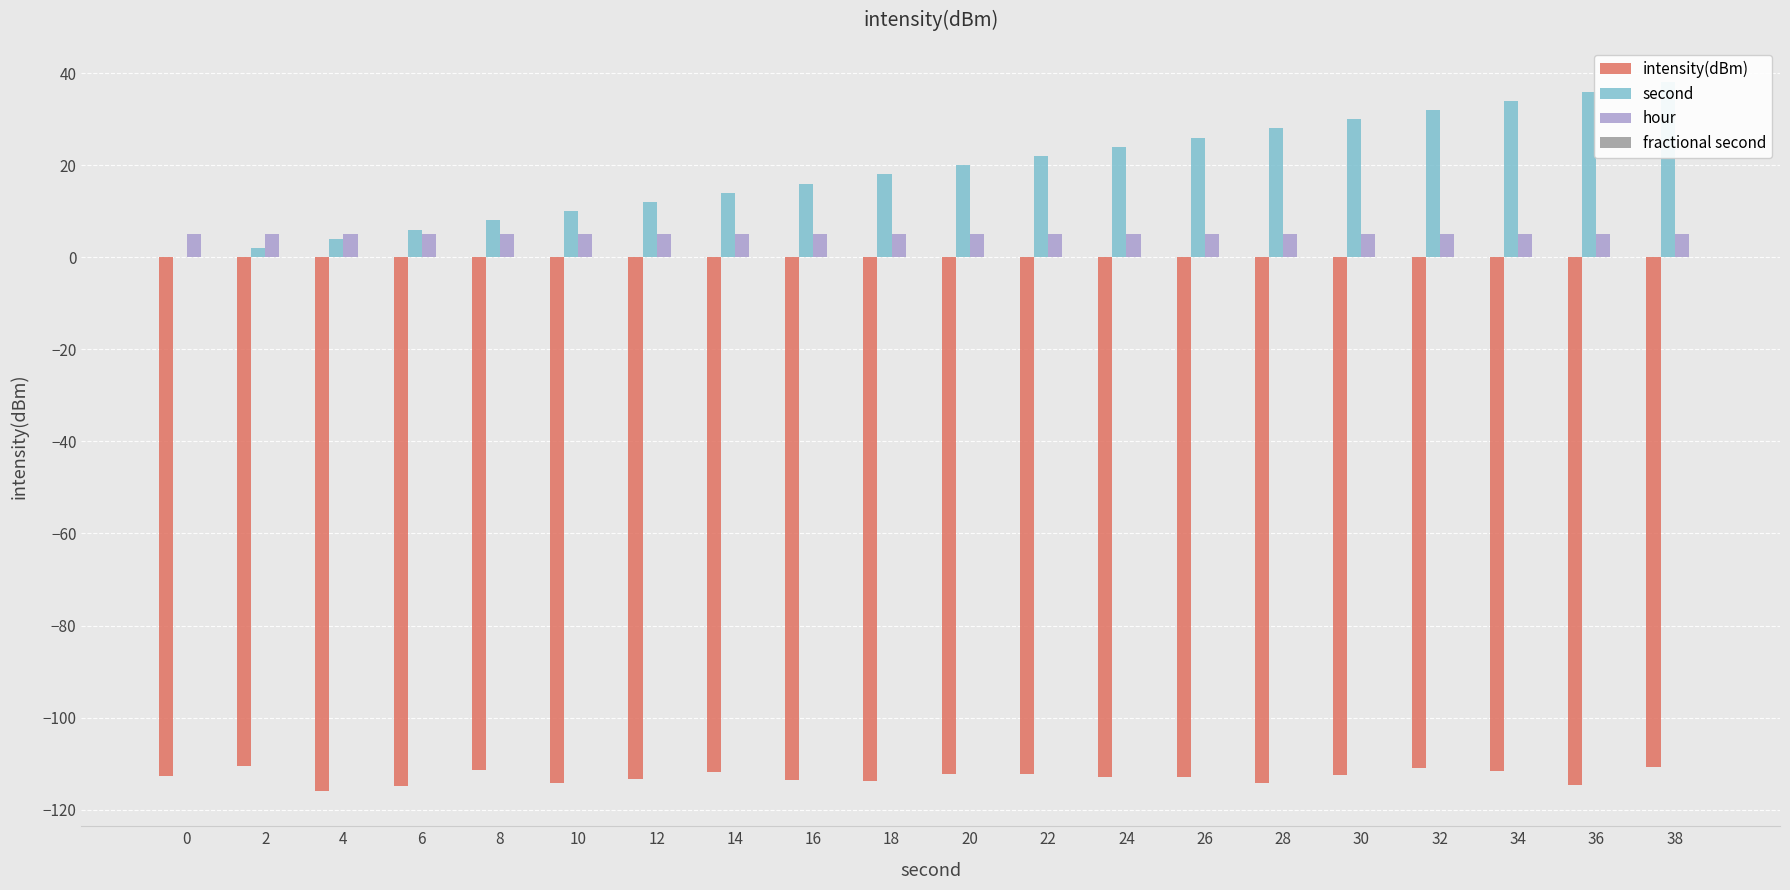

What is the value of the second bar at the 9th from the left?

16.0